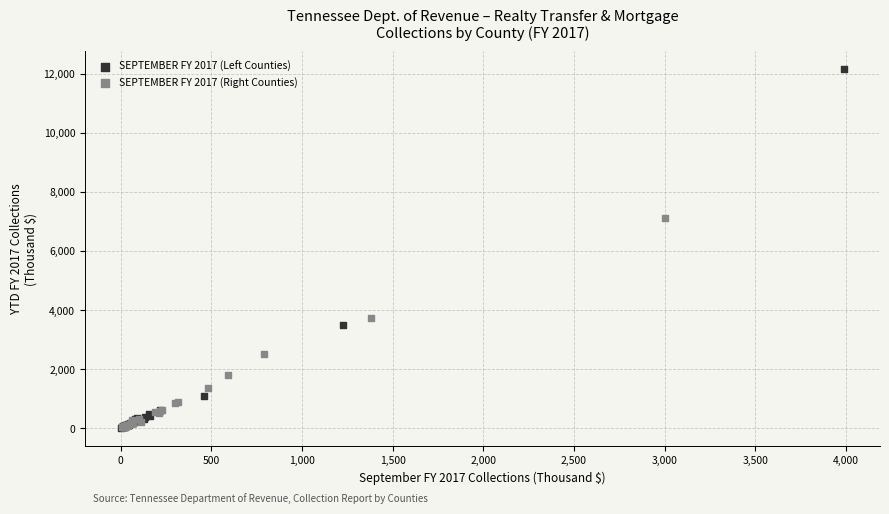

Which series has the widest spread of Y values?

SEPTEMBER FY 2017 (Left Counties)